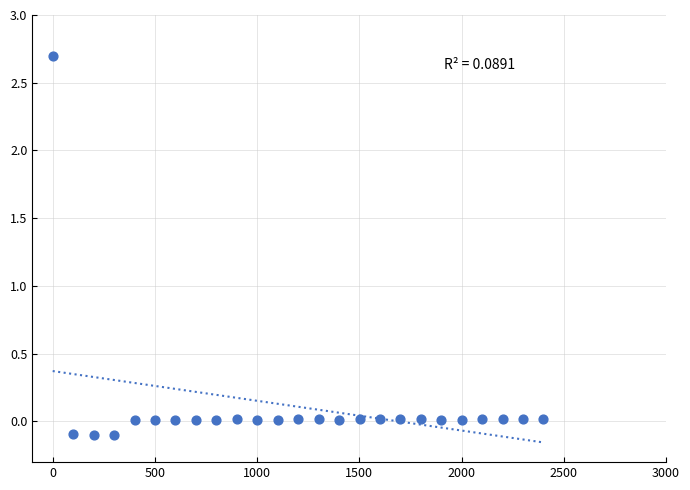

What is the range of Y values (max minus min)?

2.8